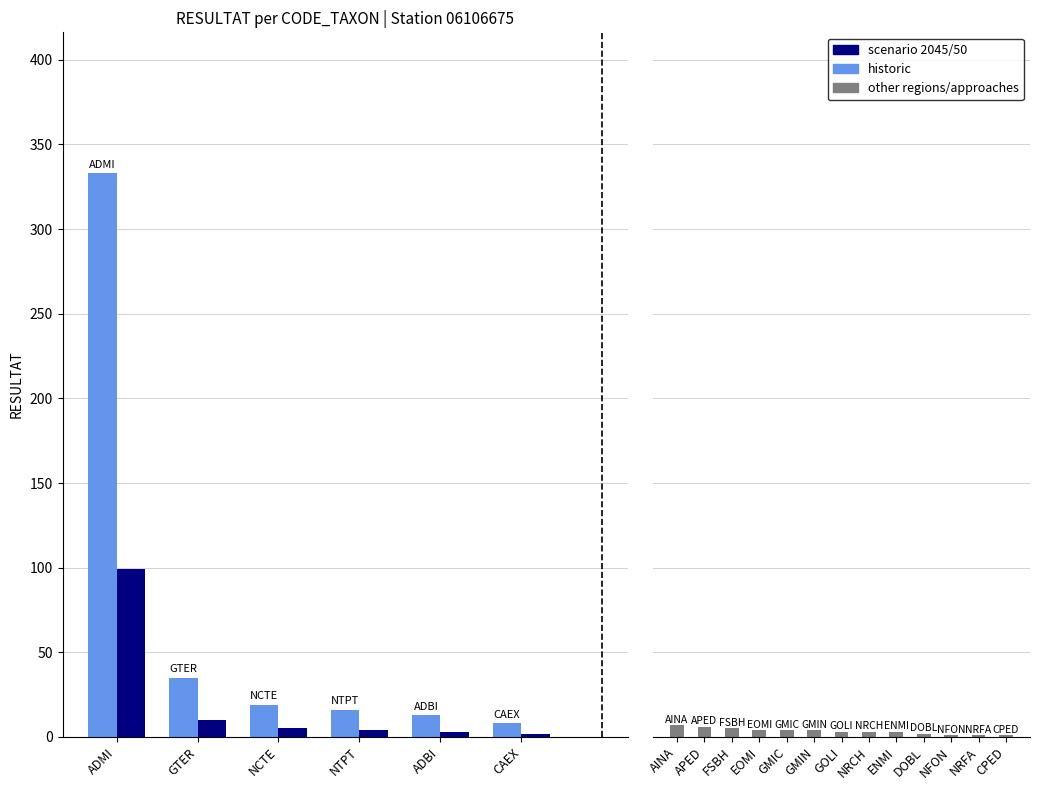

Read the value at NRCH, to the nearest 5.

5